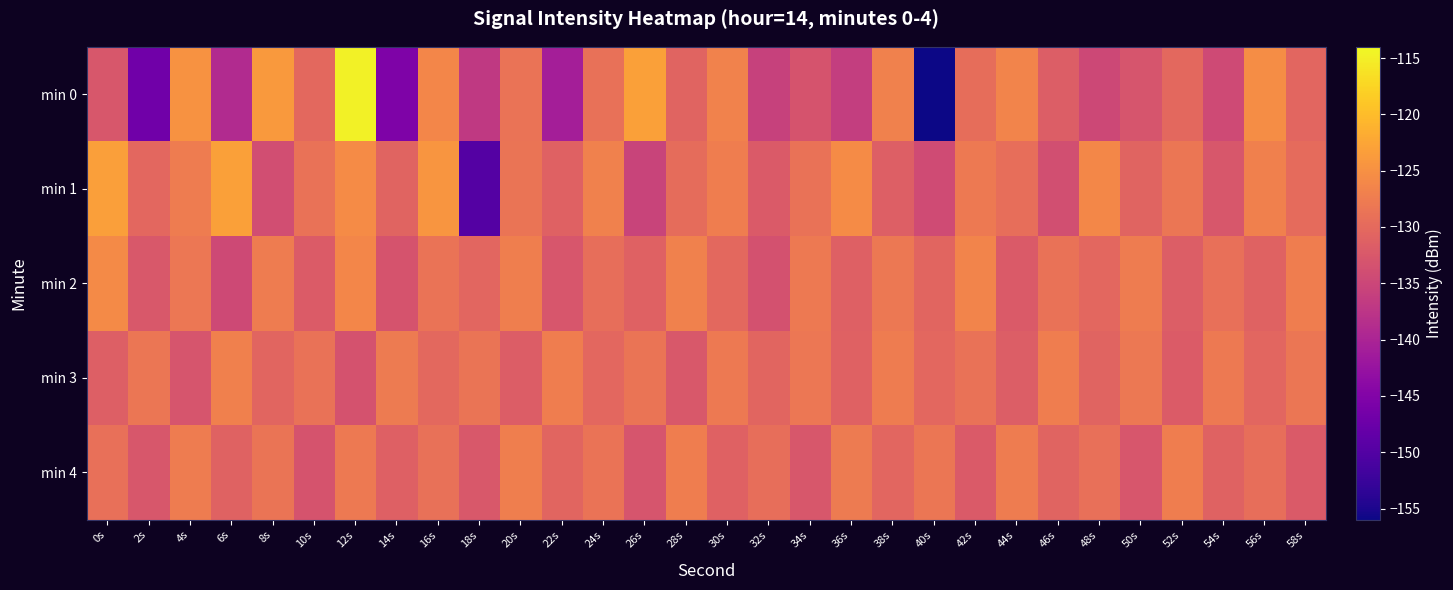

Which series has the widest spread of values?

min 0